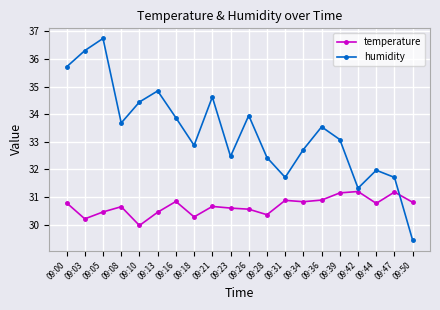

What is the average value of the temperature series?

30.7